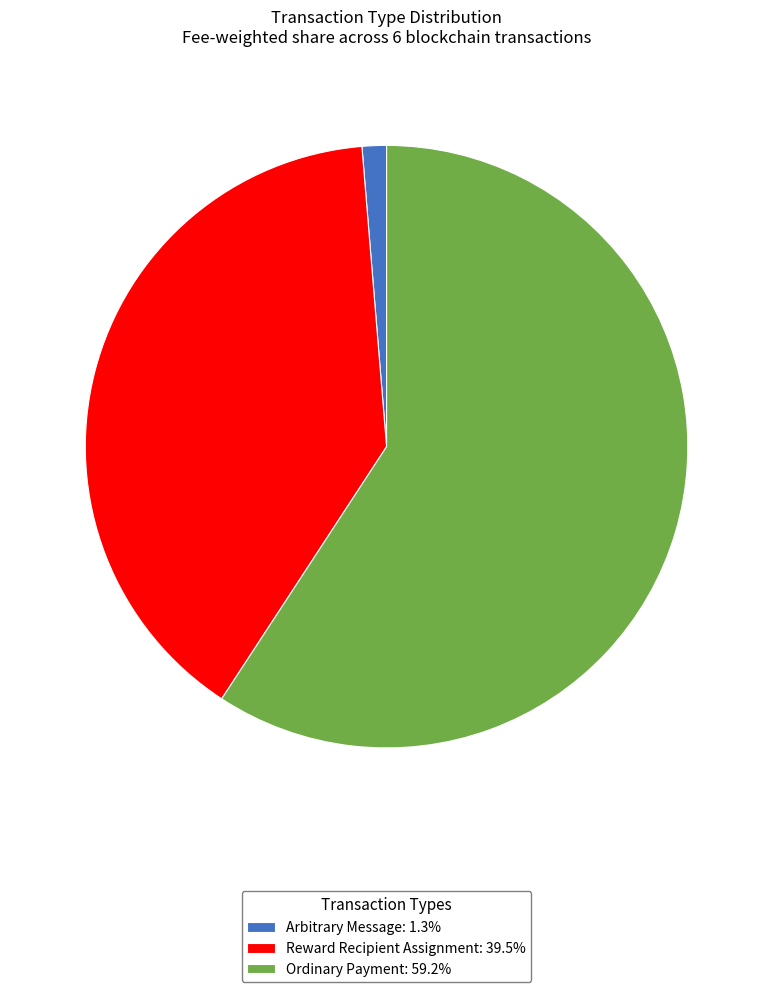

How many slices are in this pie chart?

3